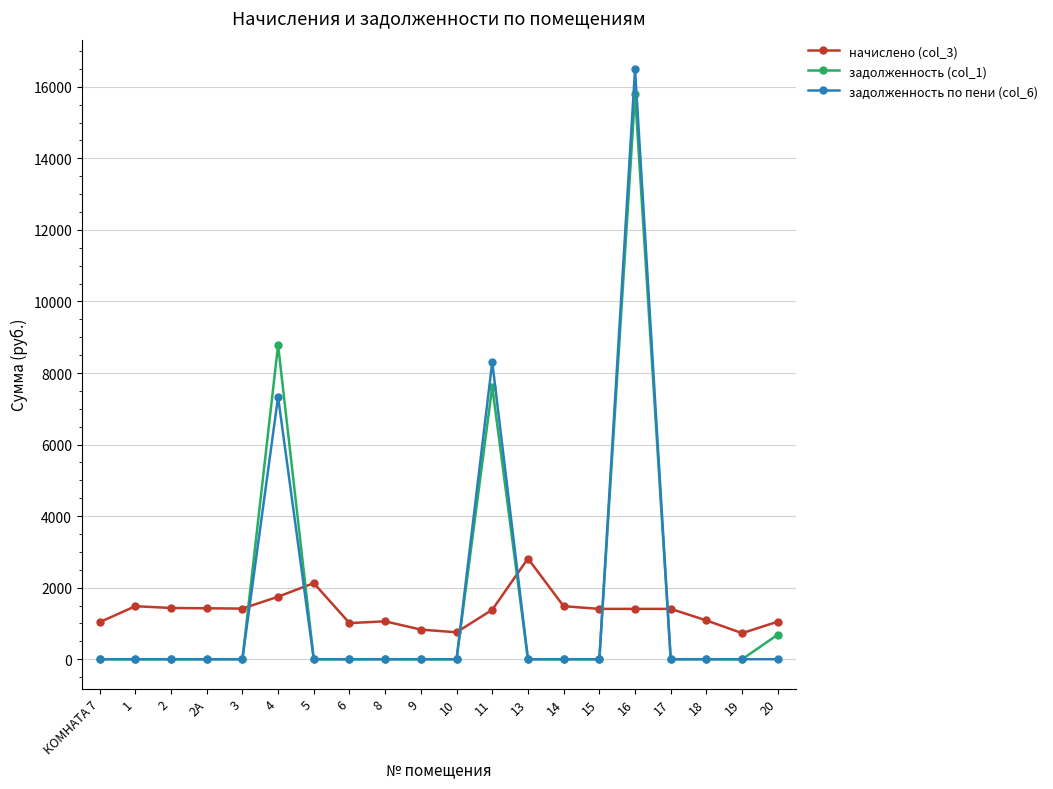

What is the highest value of the задолженность (col_1) series?

15788.7